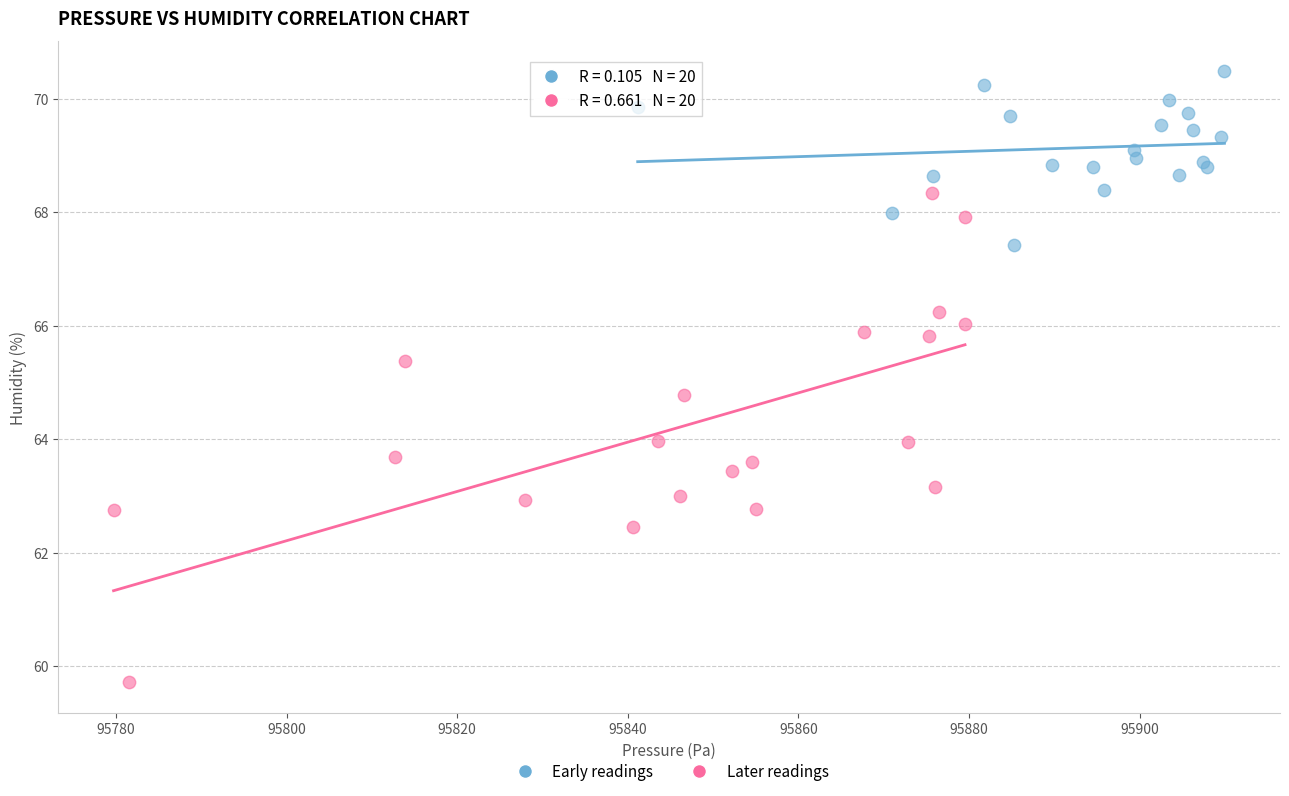

Which series has the widest spread of Y values?

Later readings